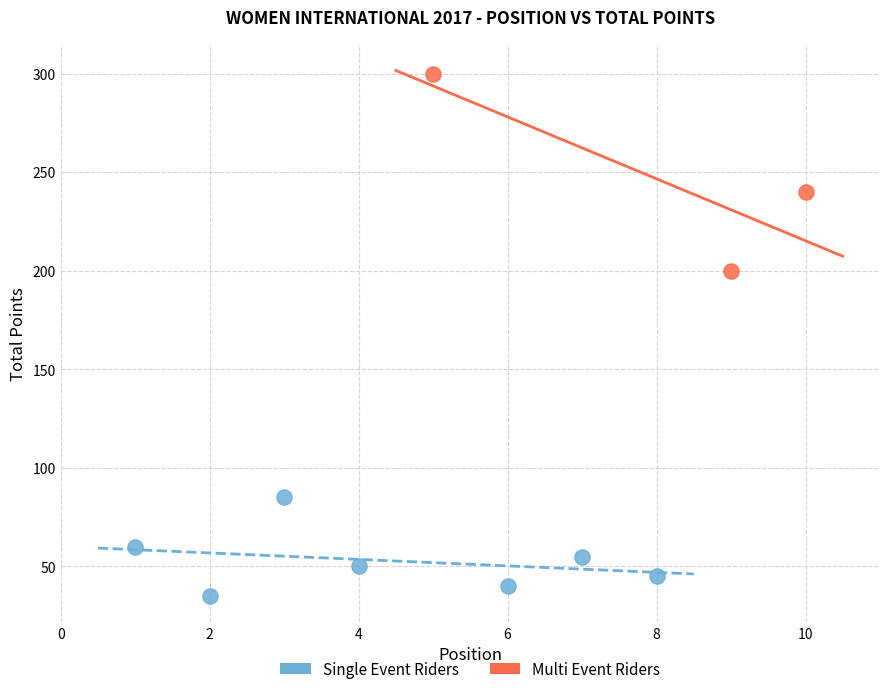

What are all the series names shown in the legend?

Single Event Riders, Multi Event Riders